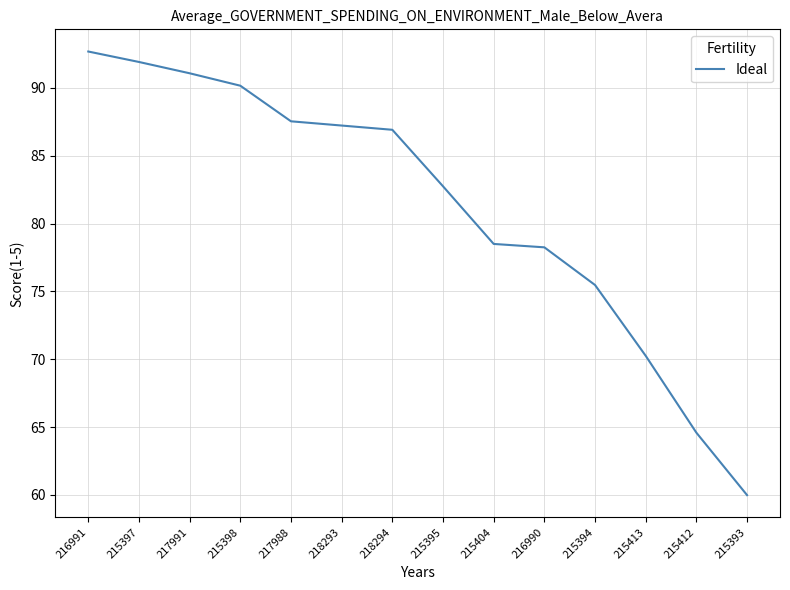

What is the change in value from 215404 to 215412?

-13.9